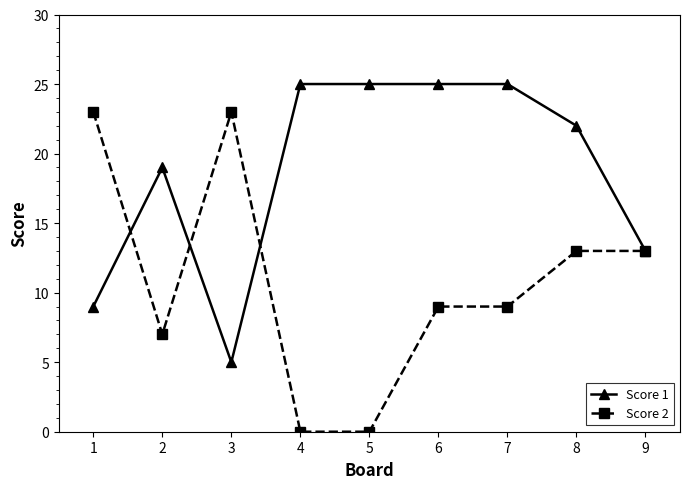

The Score 1 series shows 8 at 8. True or false?

False